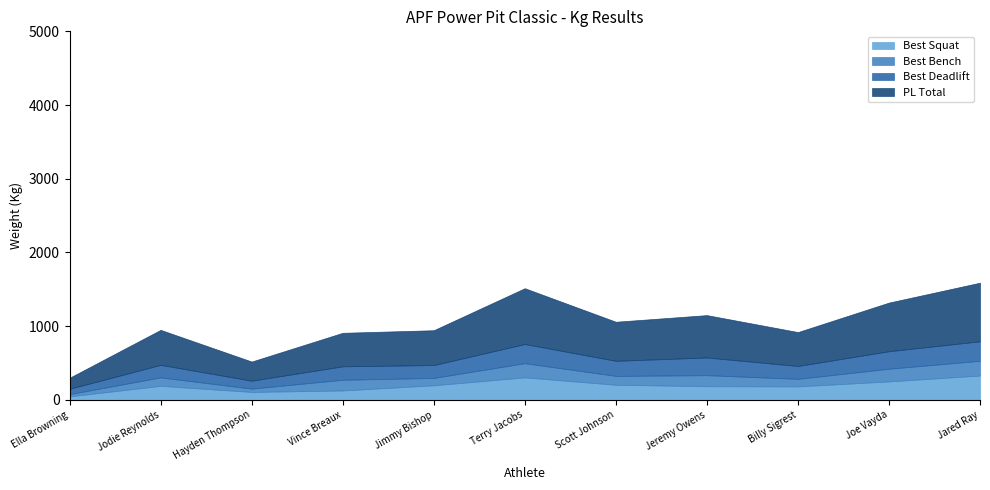

What is the difference between the PL Total values at Ella Browning and Jeremy Owens?

425.0